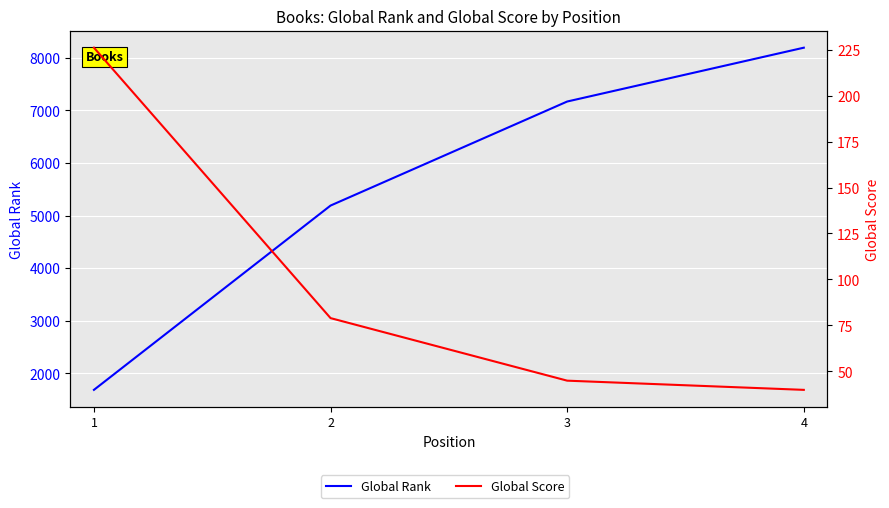

What is the difference between the maximum and minimum values in the Global Rank series?

6509